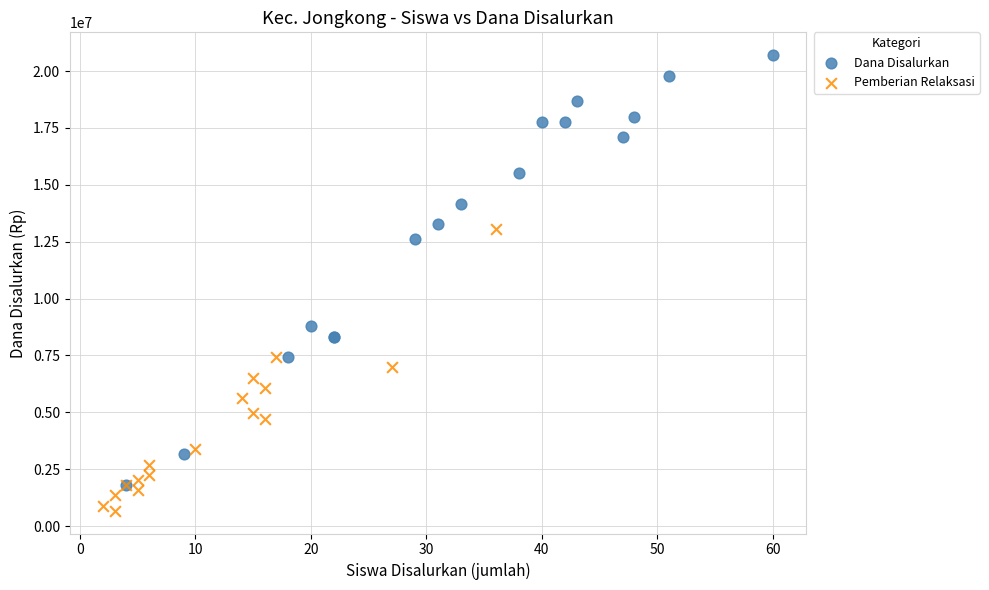

Which series reaches the minimum Y coordinate?

Pemberian Relaksasi